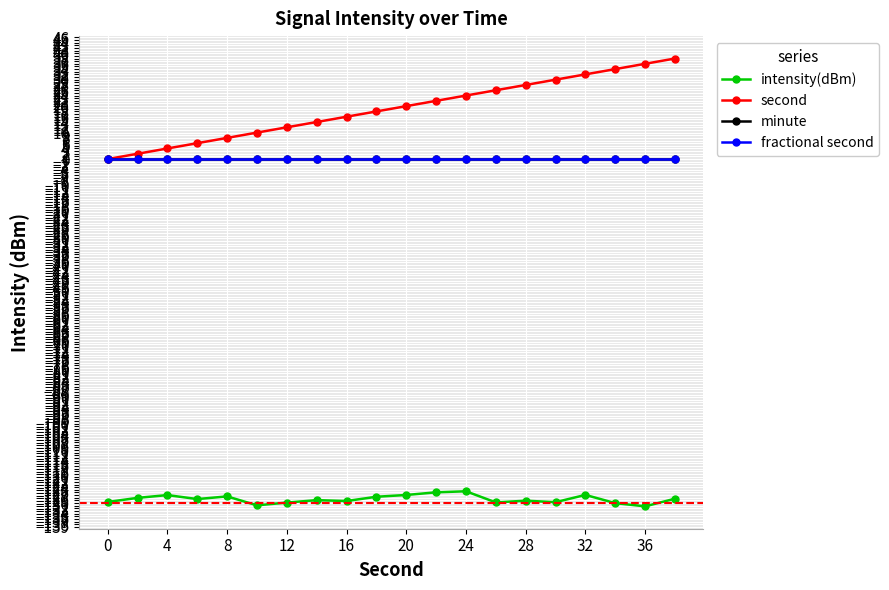

Does the chart have visible grid lines?

Yes